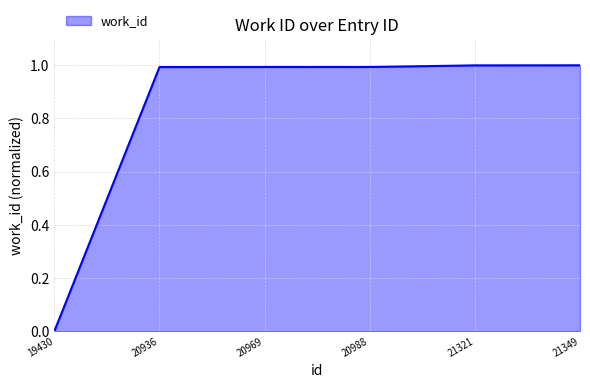

What value does the data have at 21349?

1.0